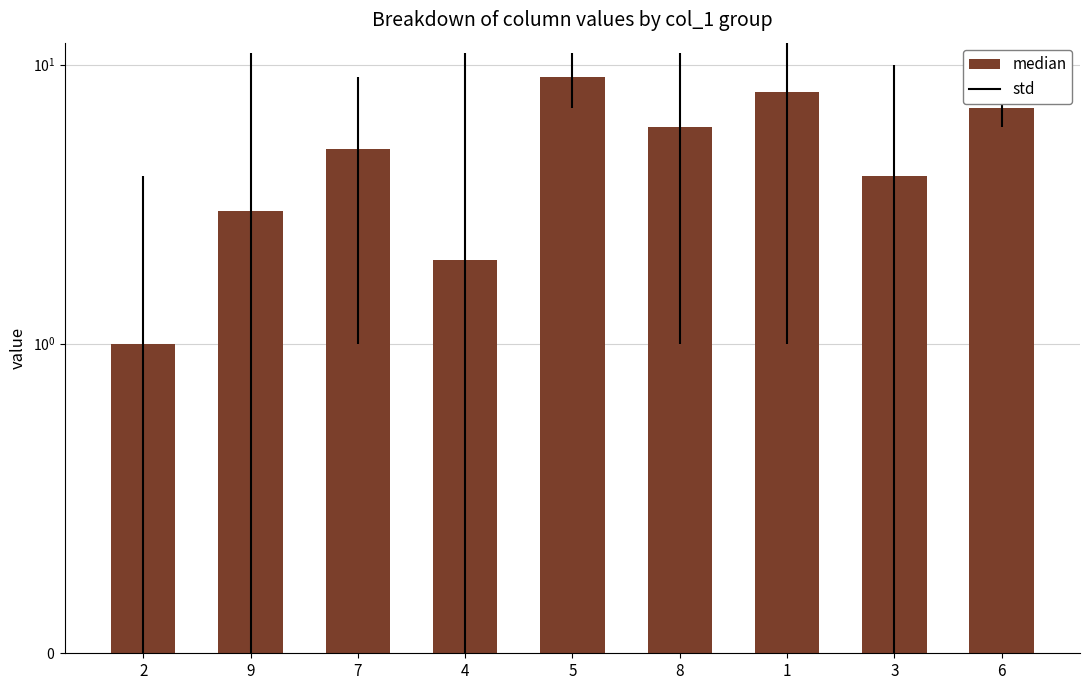

How many values are below 5?

4